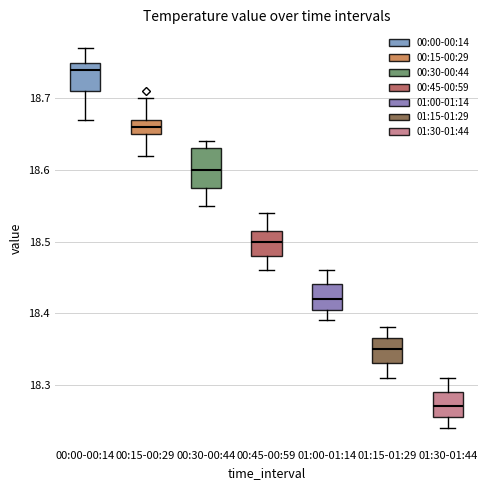

Reading left to right, read every box against the y-axis: the position of its median line, the range the box covers, and the ends of its whiskers. The values are not printed on the chart, so give them approximately, as read against the axis.

00:00-00:14: median 18.74, box 18.71 to 18.75, whiskers 18.67 to 18.77
00:15-00:29: median 18.66, box 18.65 to 18.67, whiskers 18.62 to 18.70
00:30-00:44: median 18.60, box 18.58 to 18.63, whiskers 18.55 to 18.64
00:45-00:59: median 18.50, box 18.48 to 18.52, whiskers 18.46 to 18.54
01:00-01:14: median 18.42, box 18.41 to 18.44, whiskers 18.39 to 18.46
01:15-01:29: median 18.35, box 18.33 to 18.37, whiskers 18.31 to 18.38
01:30-01:44: median 18.27, box 18.26 to 18.29, whiskers 18.24 to 18.31